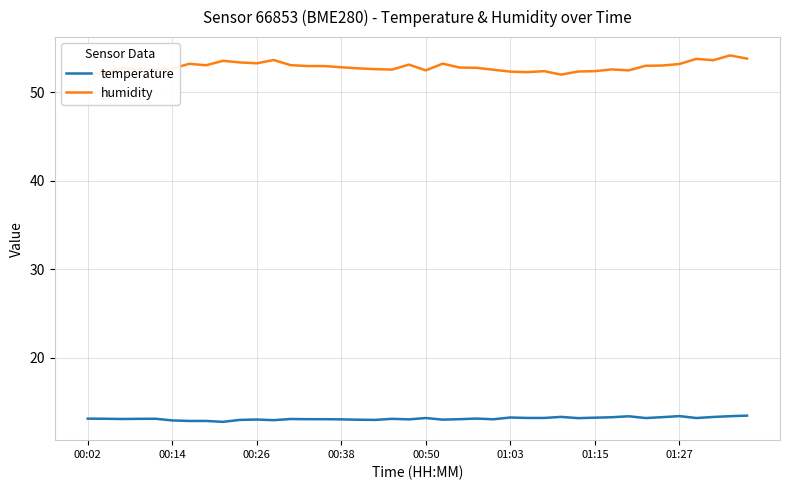

True or false: humidity and temperature intersect in this chart.

False